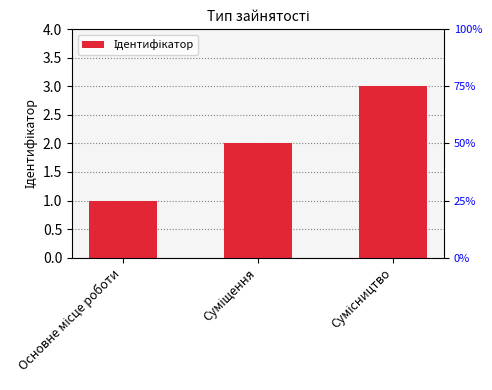

The chart shows a value of 1 at Основне місце роботи. True or false?

True